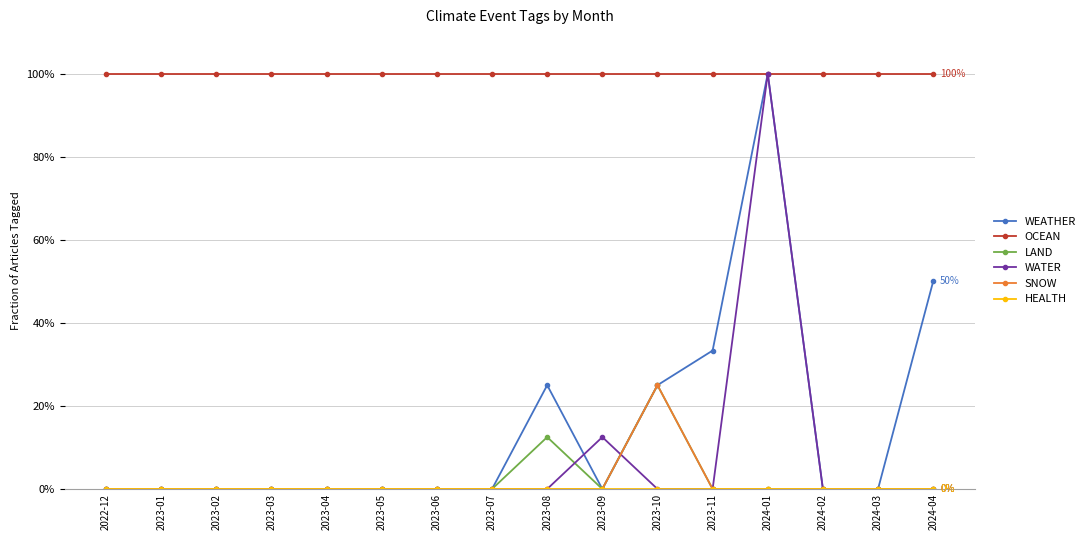

What is the total value across all series at 2023-01?

1.0